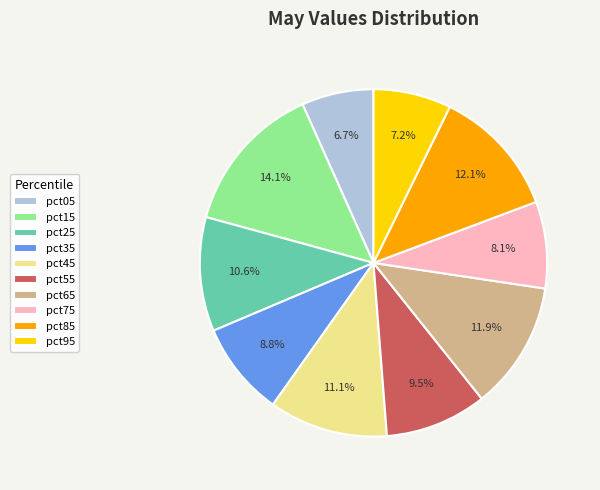

Which category has the smallest portion of the pie?

pct05